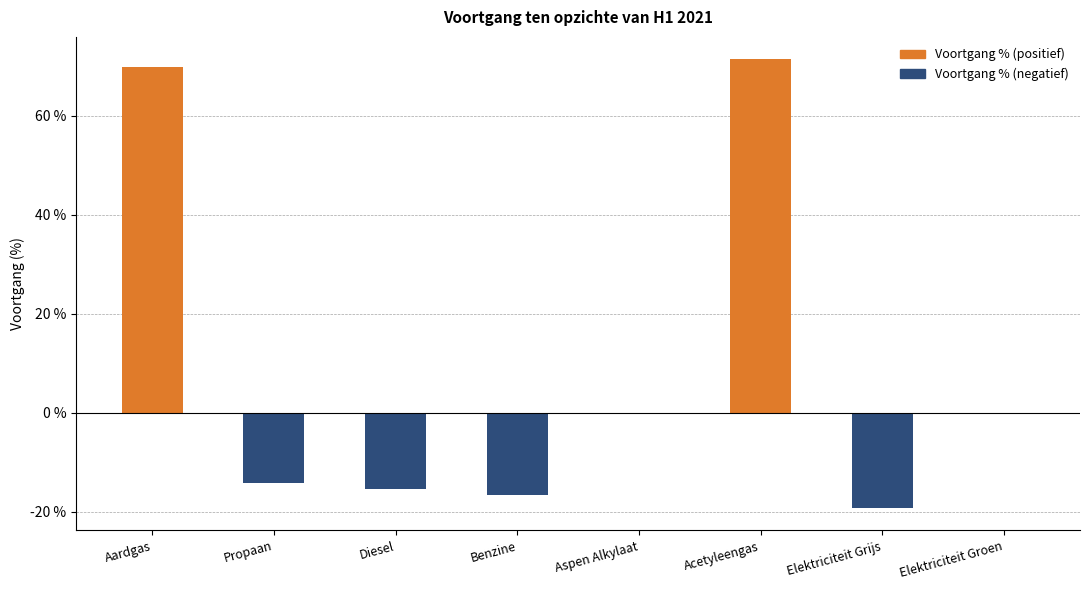

Reading left to right, what are all the values shown in this chart?

Aardgas=69.9	Propaan=-14.3	Diesel=-15.4	Benzine=-16.7	Aspen Alkylaat=0.0	Acetyleengas=71.4	Elektriciteit Grijs=-19.2	Elektriciteit Groen=0.0